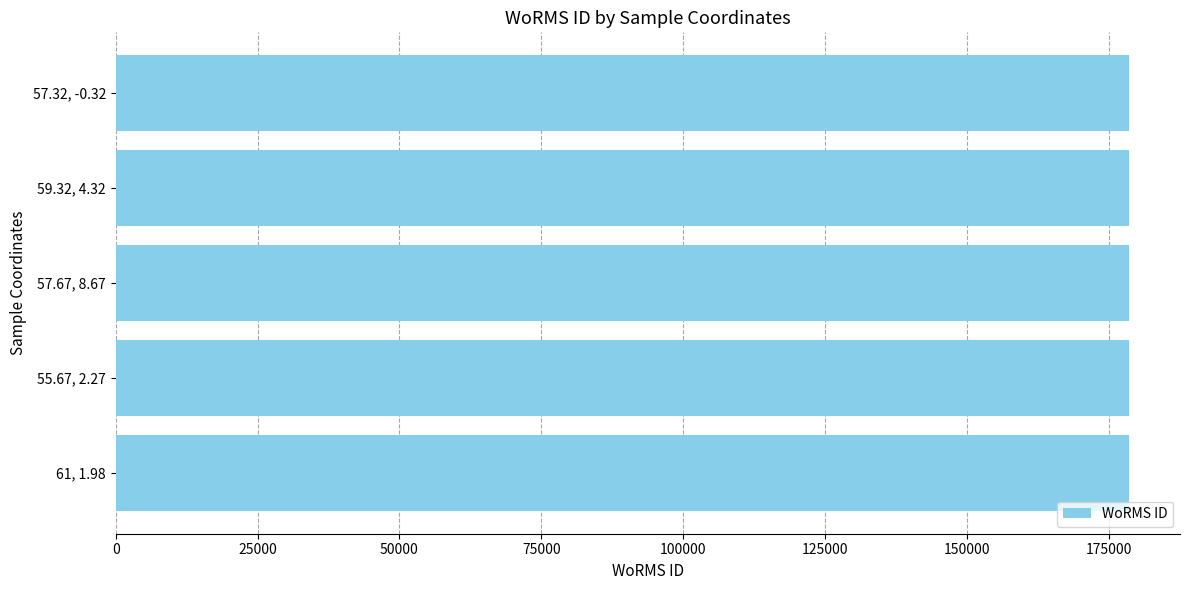

True or false: the data shows 178628 at 75000.

True